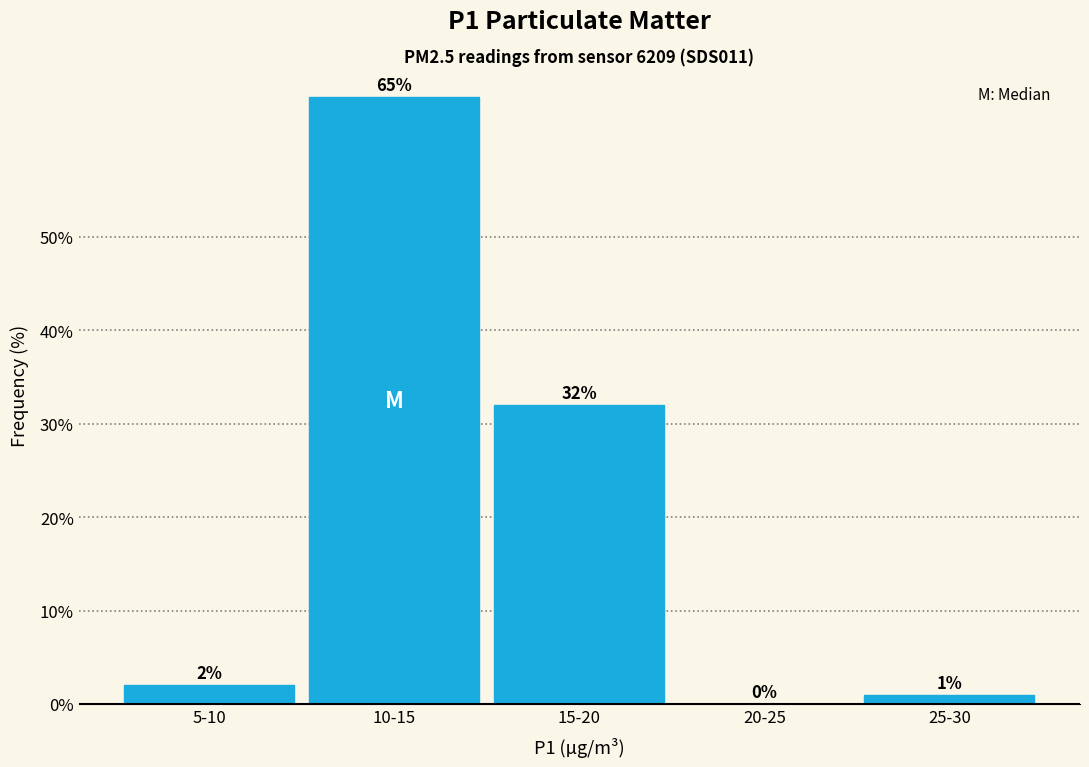

Reading left to right, transcribe all the data shown in this chart.

5-10=2	10-15=65	15-20=32	20-25=0	25-30=1